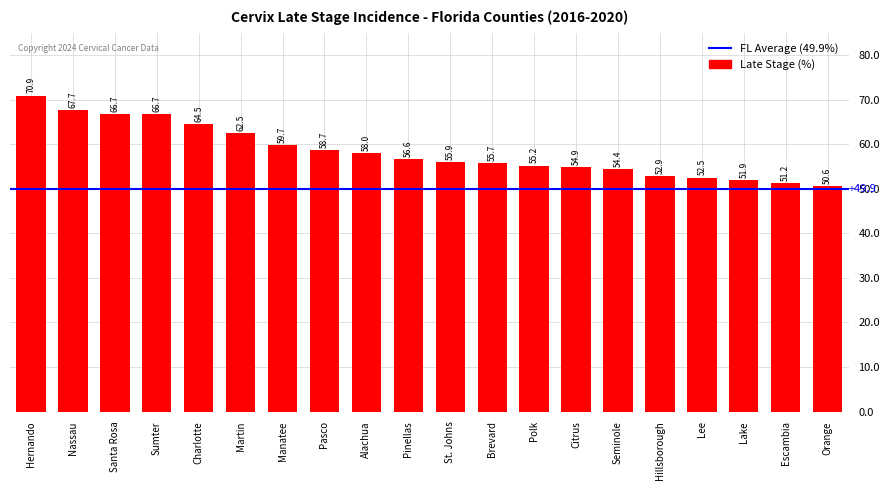

What is the change in value from Santa Rosa to Manatee?

-7.0